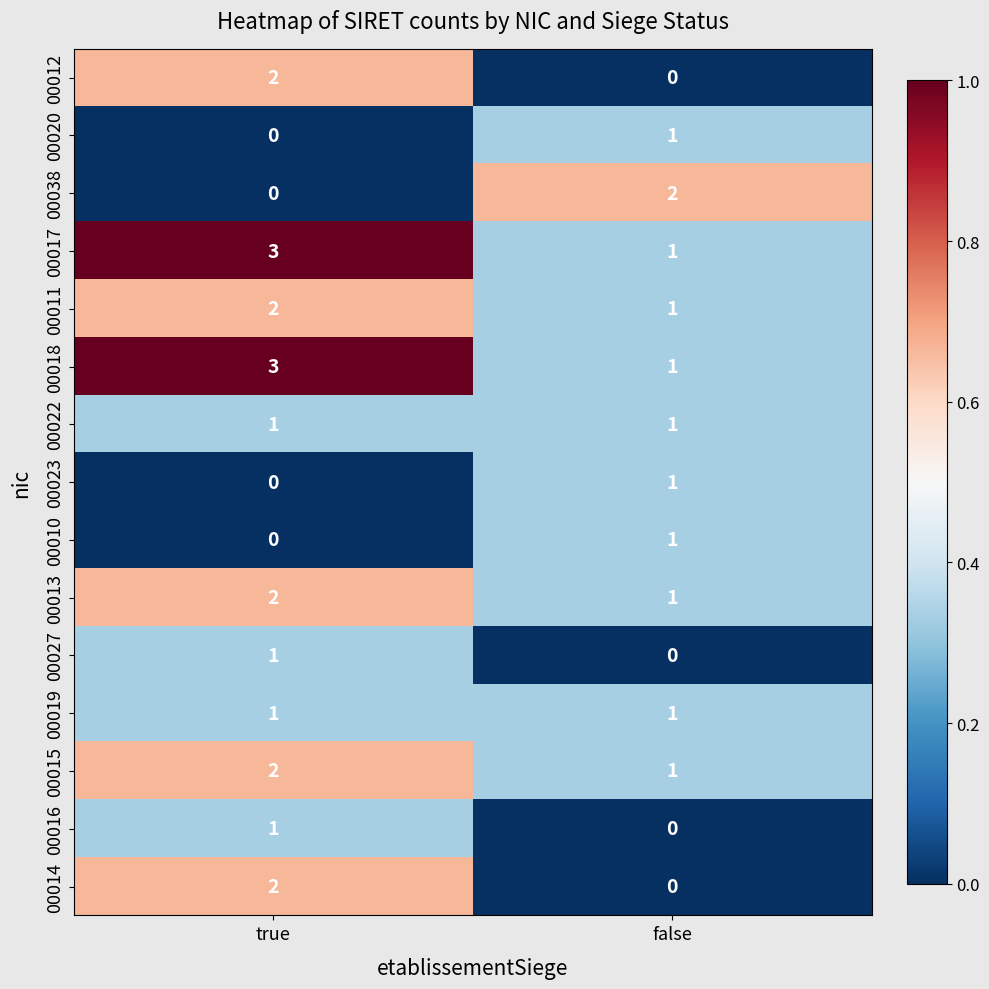

What is the total value across all series at false?

12